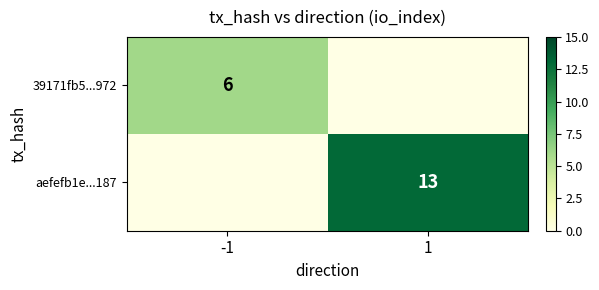

The aefefb1e...187 series shows 7 at 1. True or false?

False